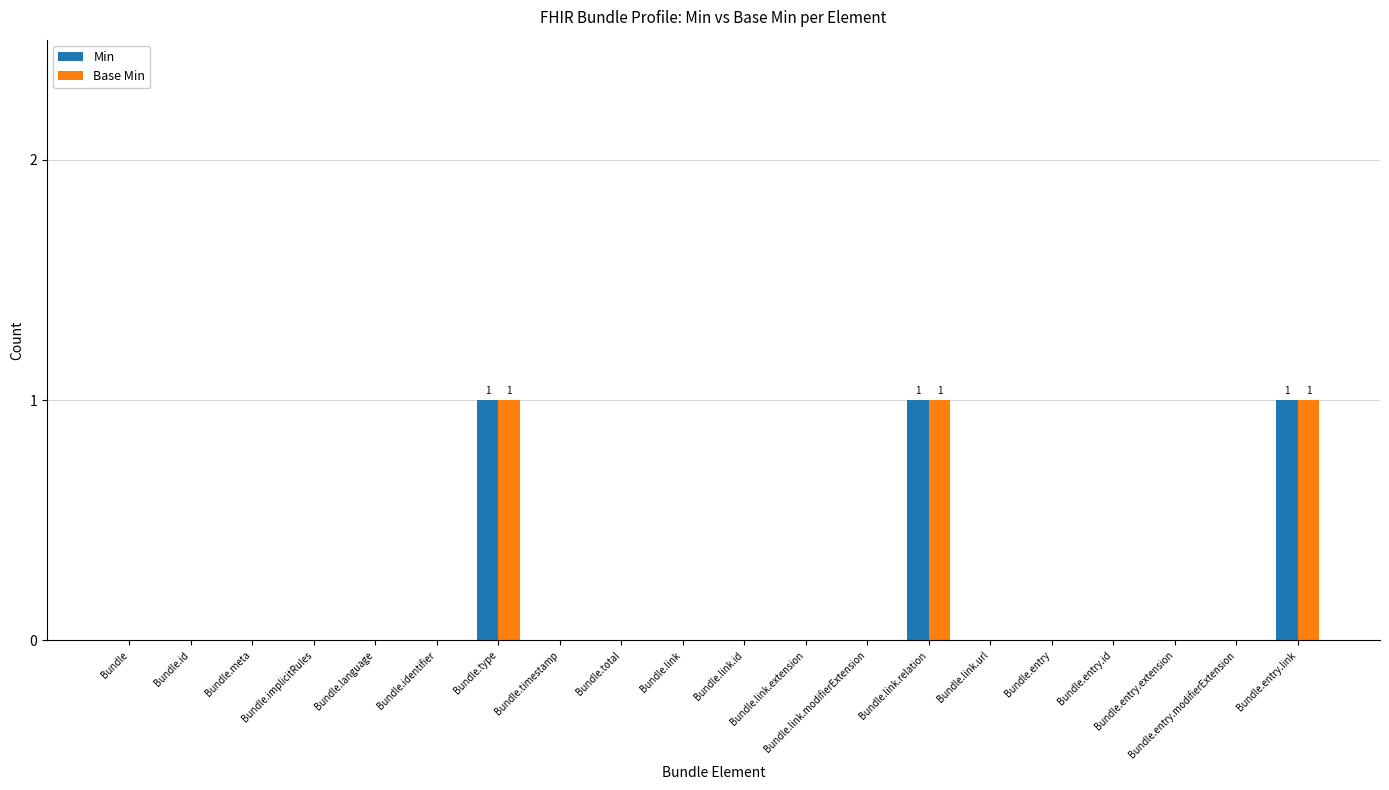

Count the Base Min values in the range 0 to 1.

20